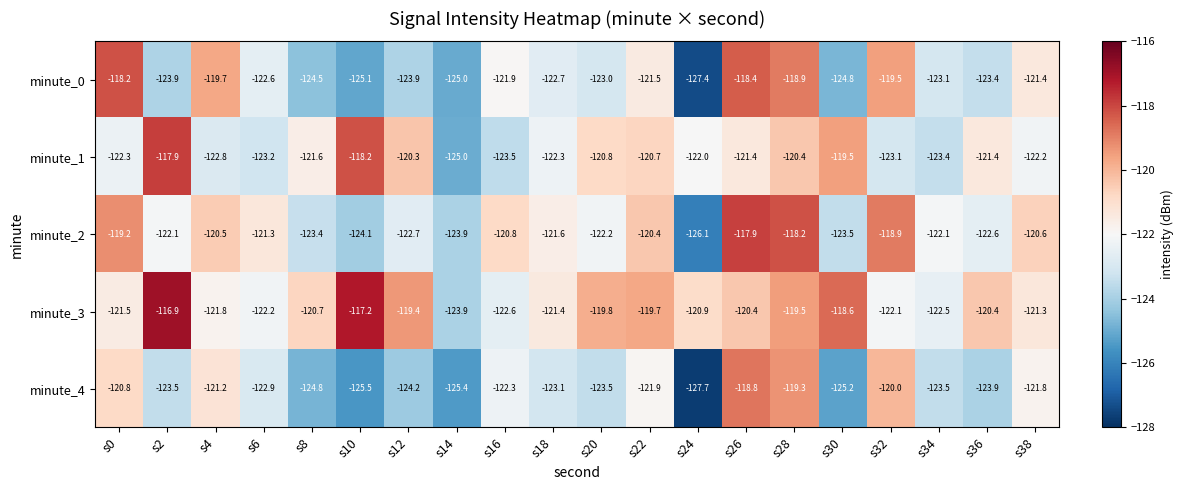

What is the highest value of the minute_0 series?

-118.2